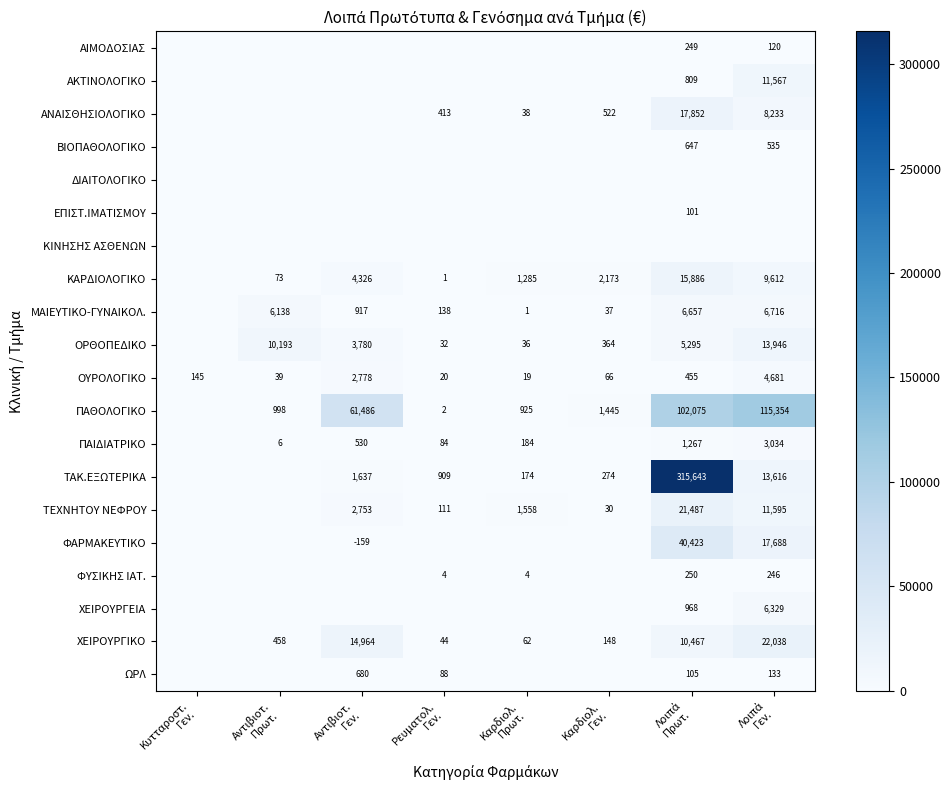

The ΩΡΛ series shows 22.3 at Λοιπά Πρωτ.. True or false?

False